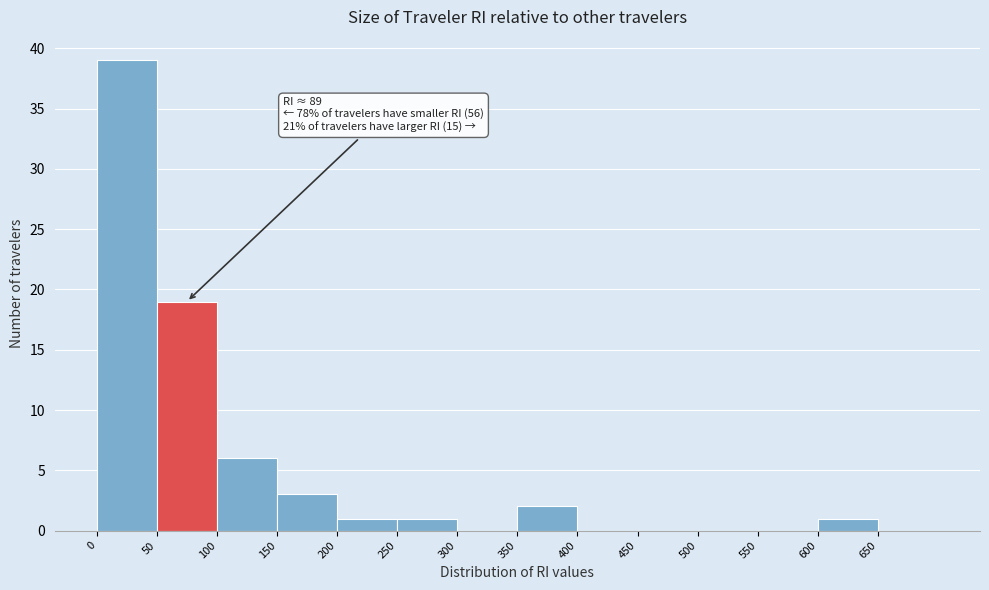

Over which range of the x-axis is the bar tallest?

0 to 50